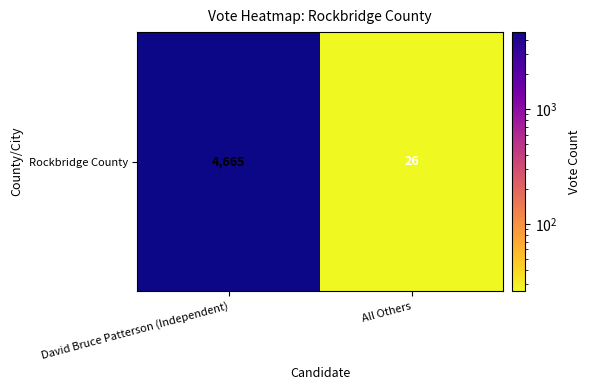

The chart shows a value of 26 at All Others. True or false?

True